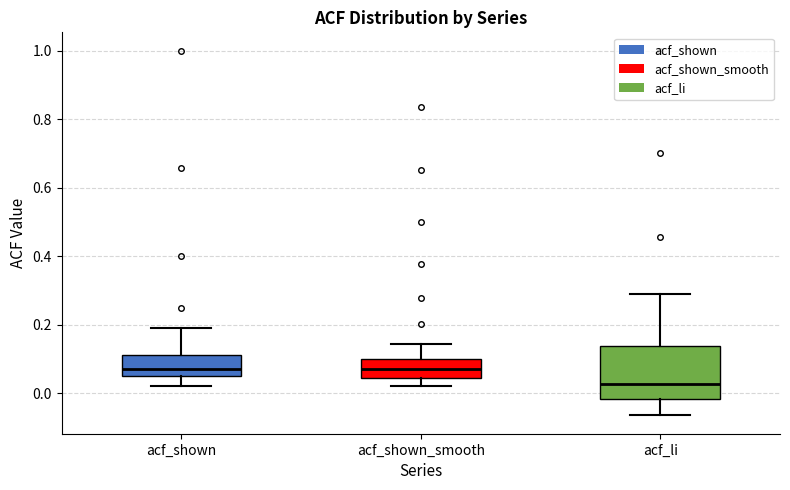

Where does the median line of the box for acf_shown_smooth sit on the y-axis? The values are not printed on the chart, so give them approximately, as read against the axis.

0.08